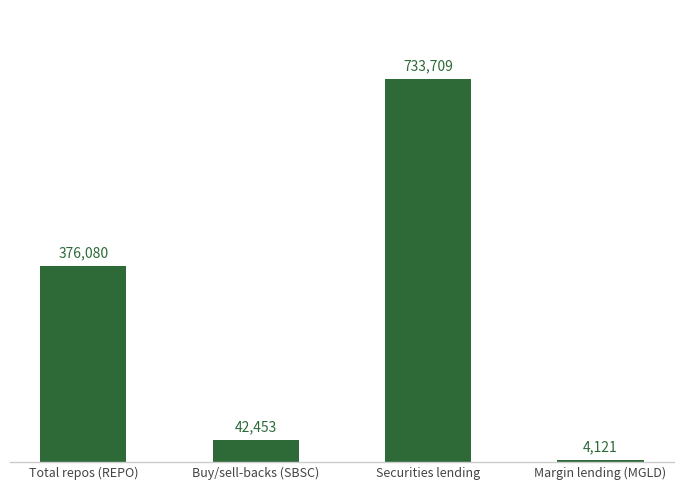

What is the value of the 4th bar from the left?

4121